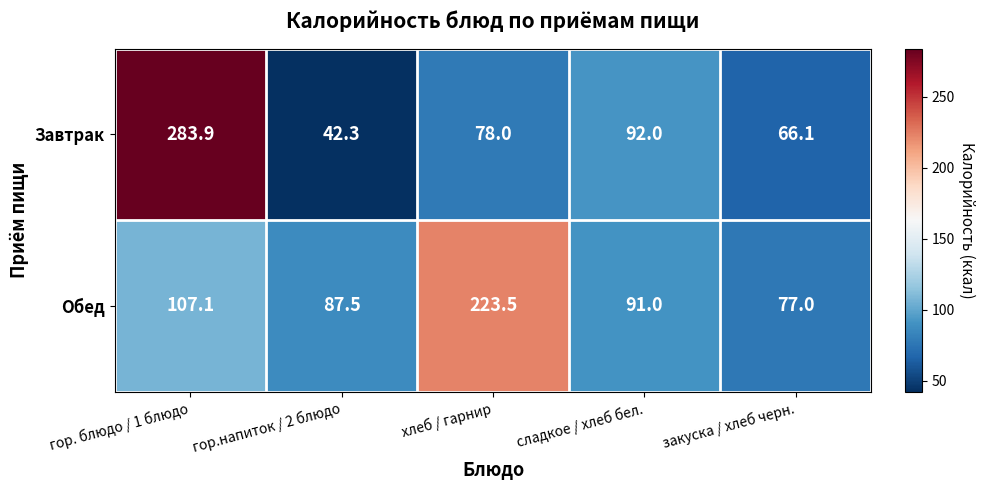

List the series in order of their overall mean, highest first.

Обед, Завтрак